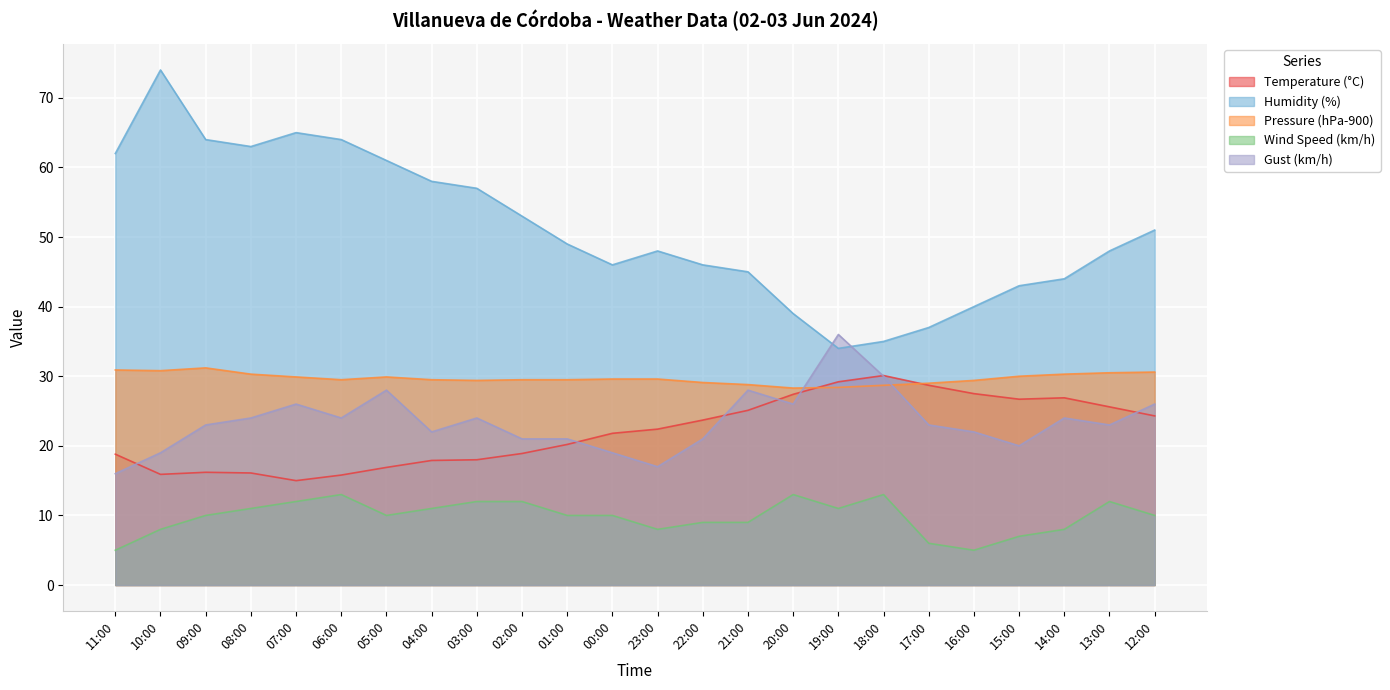

At which category does Temperature (°C) reach its first local valley?

10:00